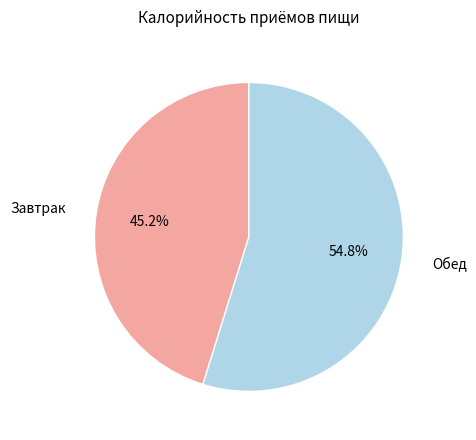

Is there a majority slice in this chart?

Yes